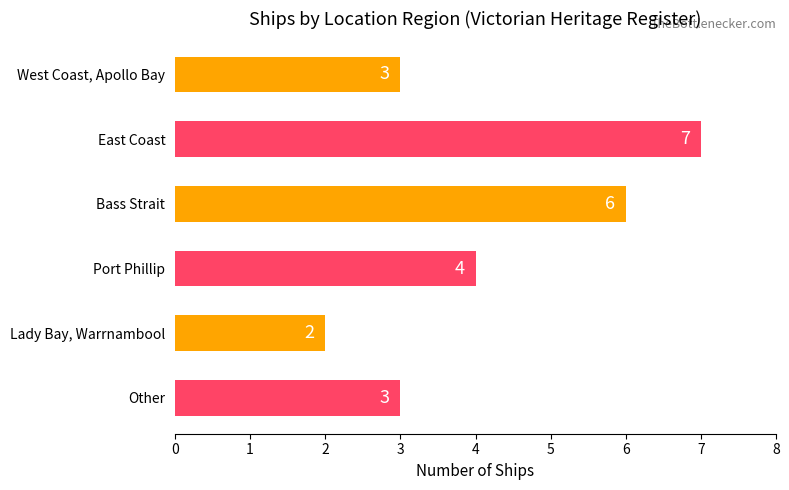

What is the ratio of the value at Lady Bay, Warrnambool to the value at Port Phillip?

0.5